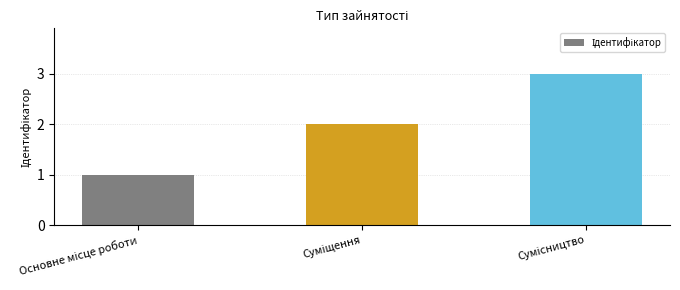

What is the sum of all values?

6